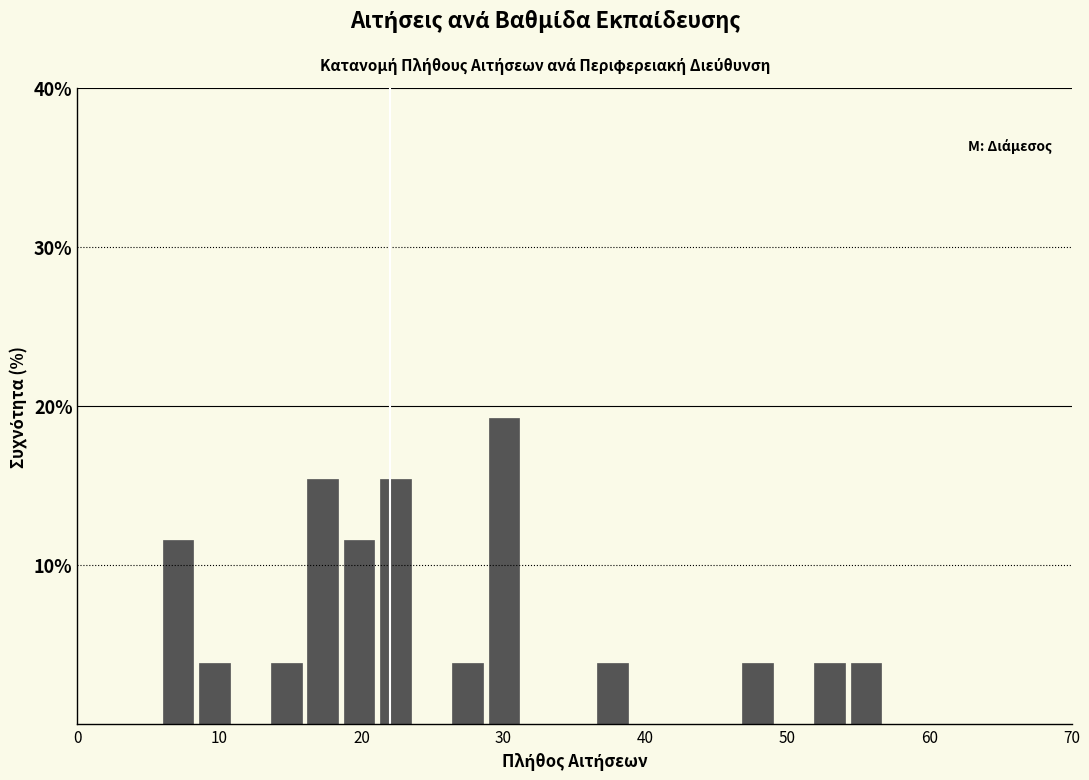

Around what value on the x-axis is the tallest bar? Give the approximate position of its centre, as read against the axis.

30